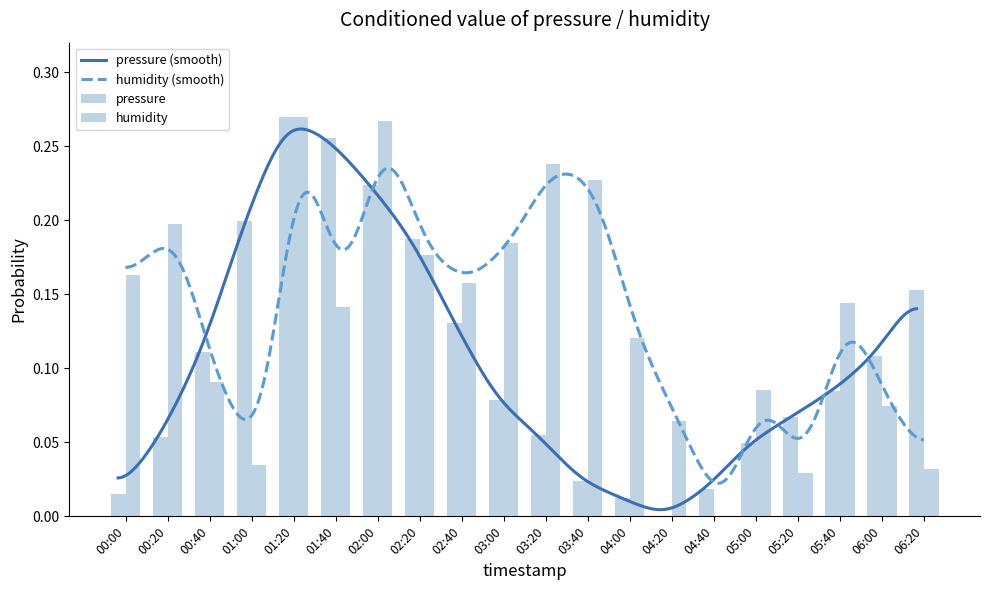

What is the greatest value displayed?

0.3